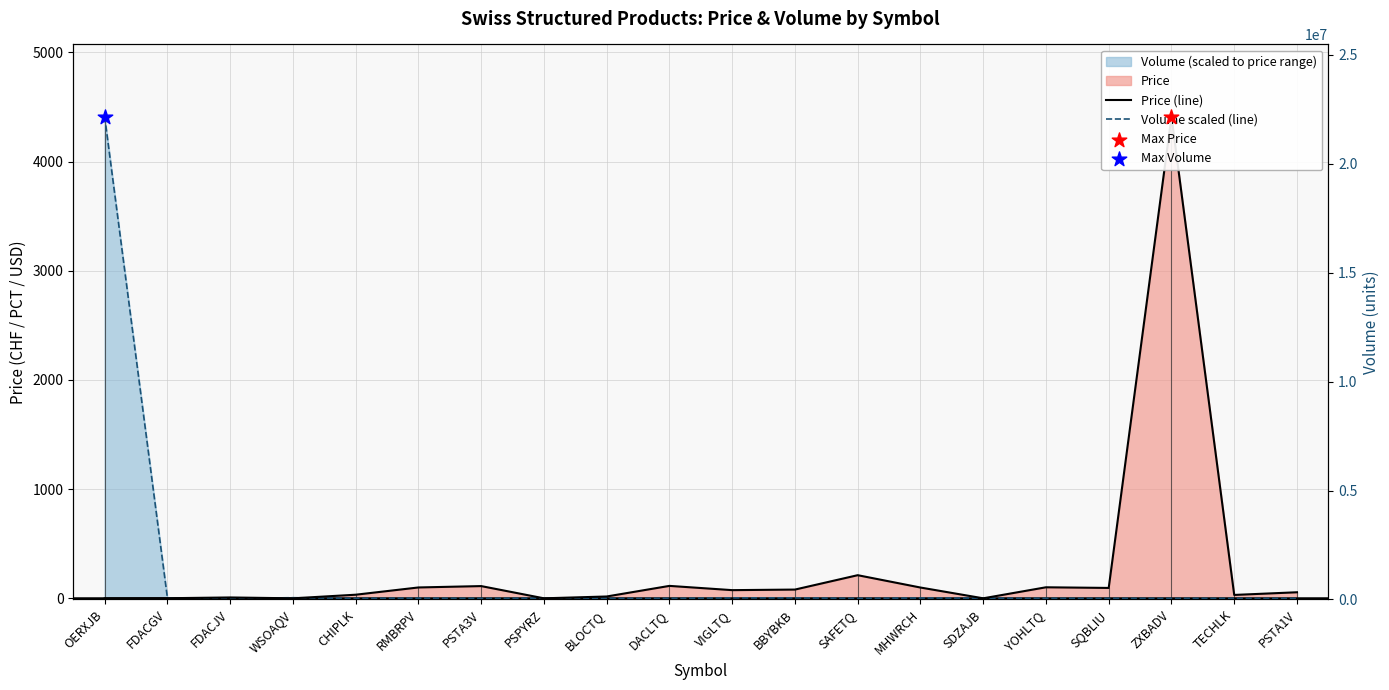

Which series has the widest spread of Y values?

Volume scaled (line)